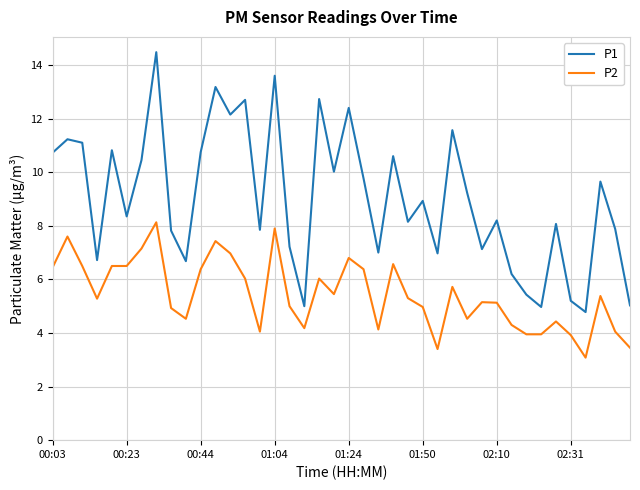

Which series has the largest range (max minus min)?

P1